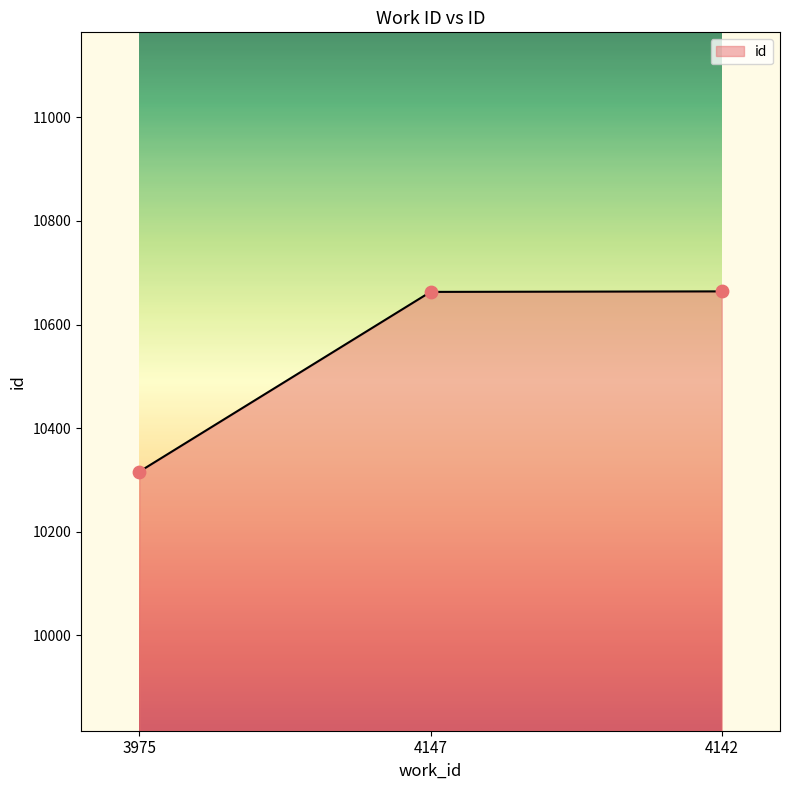

Between 3975 and 4142, which is larger?

4142